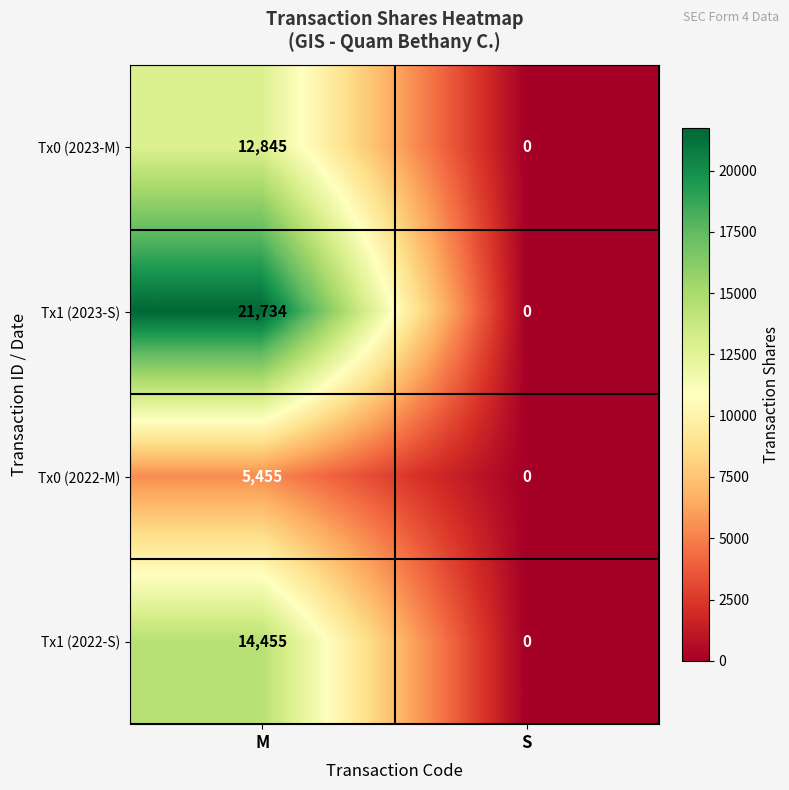

Where is Tx0 (2022-M) nearest to the value 2727?

S